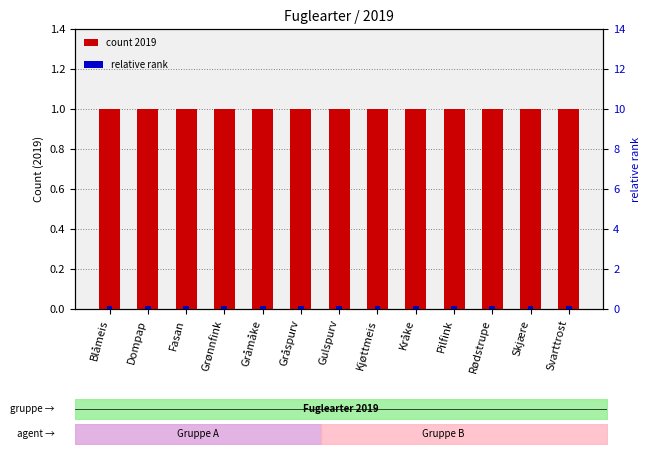

What are all the series names shown in the legend?

count 2019, relative rank